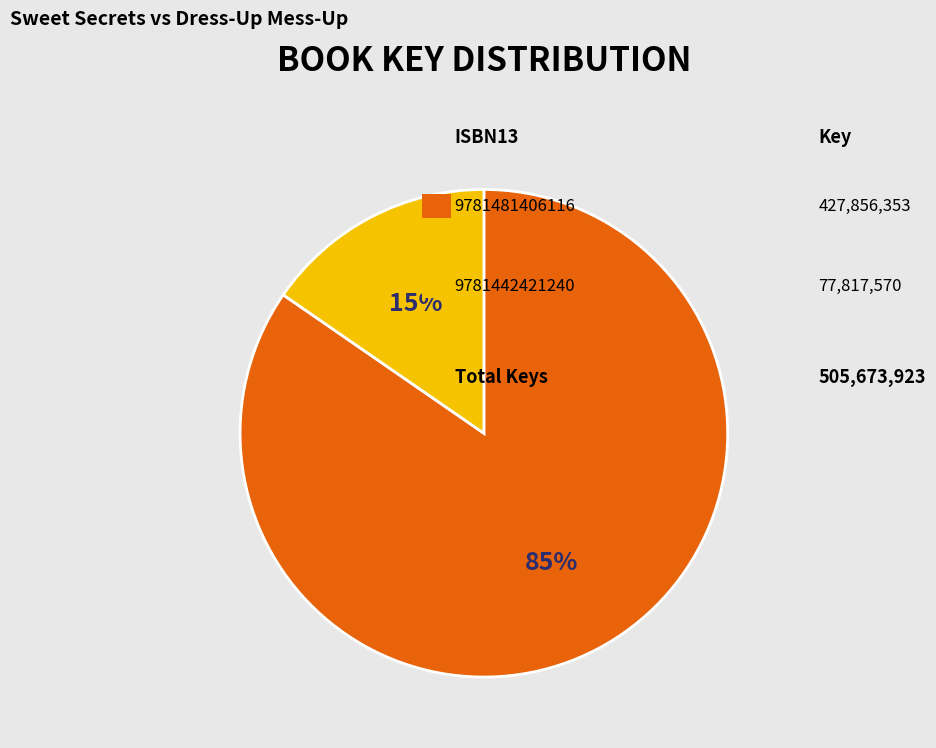

How many slices are in this pie chart?

2